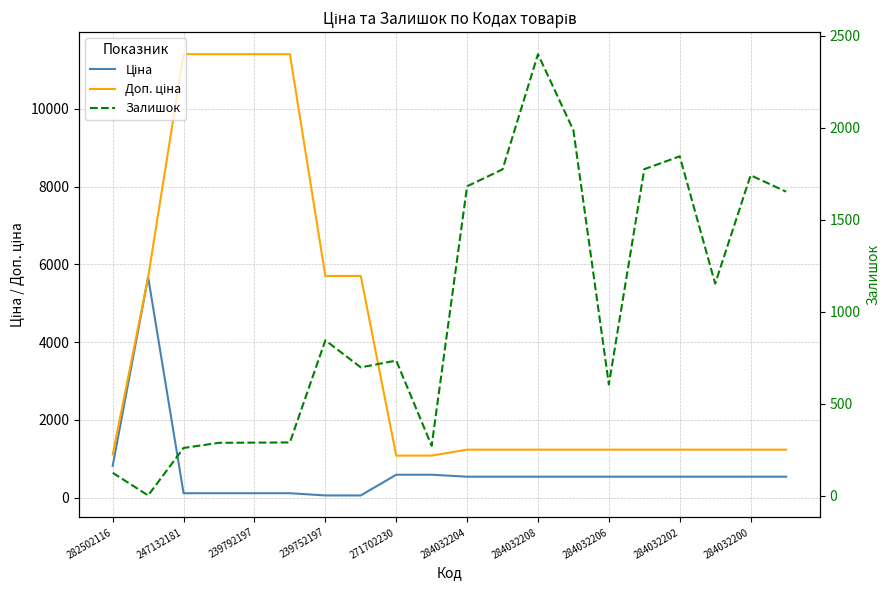

What is the difference between the maximum and second lowest values in the Ціна series?

5616.8